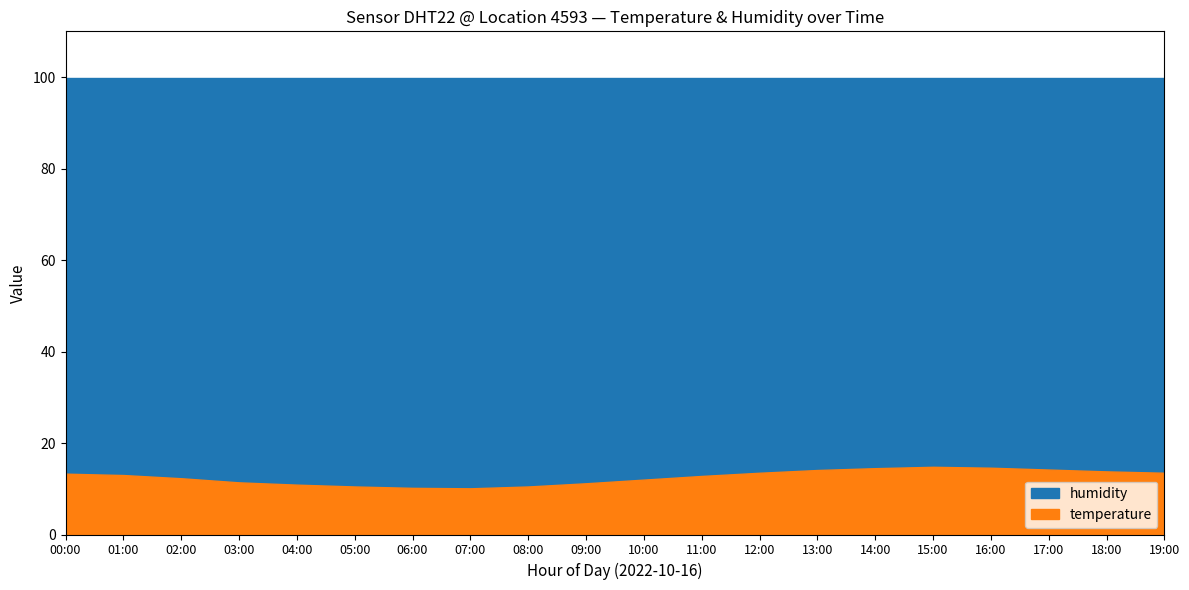

At how many categories does at least one series exceed 12?

20